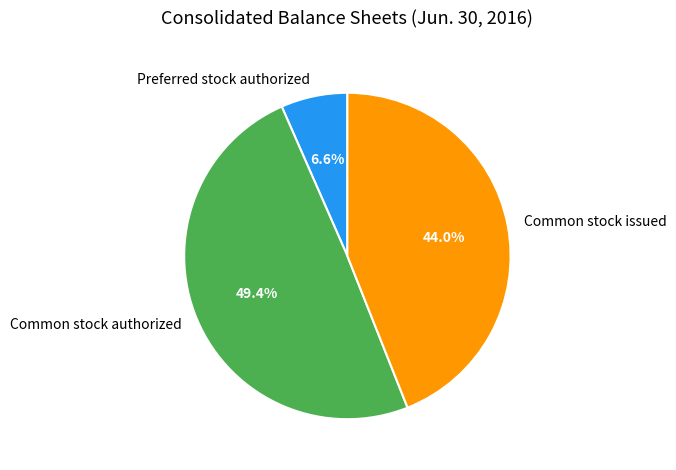

What is the largest slice in the pie chart?

Common stock authorized